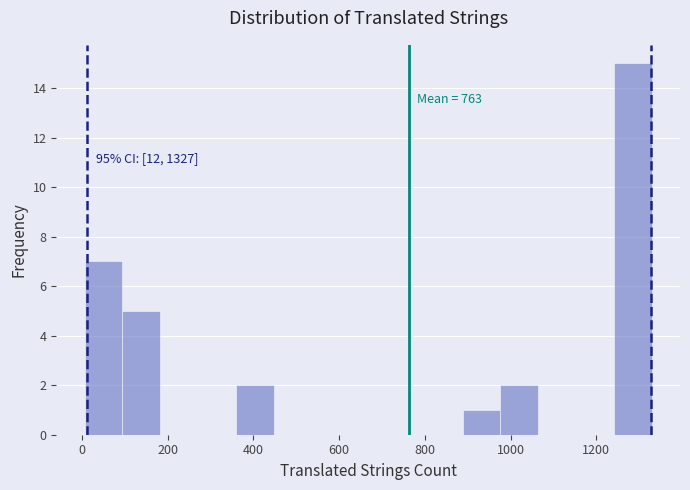

Which range on the x-axis has the tallest bar?

1240 to 1320